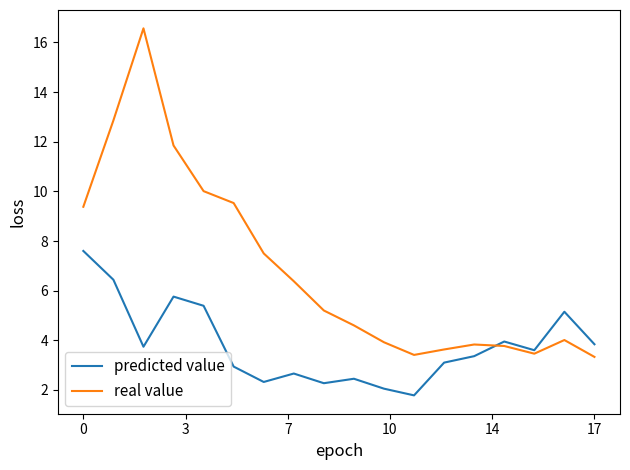

What is the lowest value of the predicted value series?

1.8